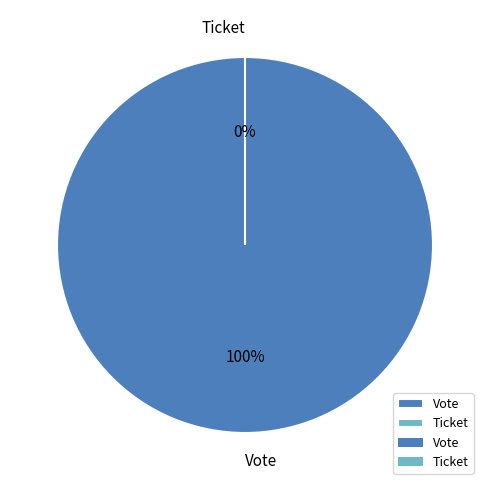

How much of the chart is everything except Ticket?

100.0%